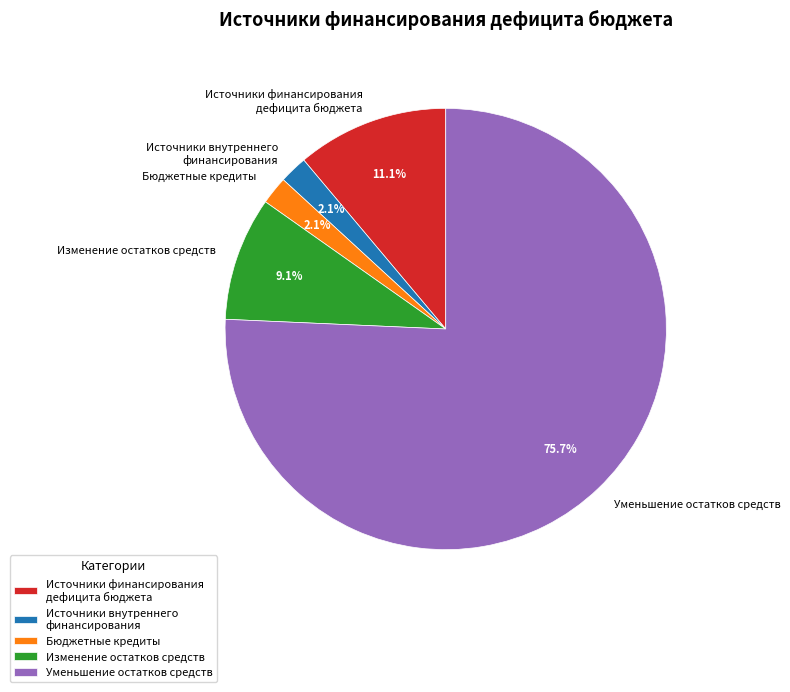

To the nearest percent, what is the average slice percentage?

20%